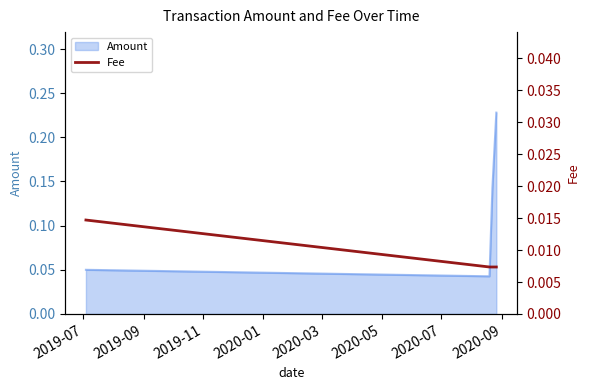

True or false: Amount has more than 1 points higher than both neighbors.

False